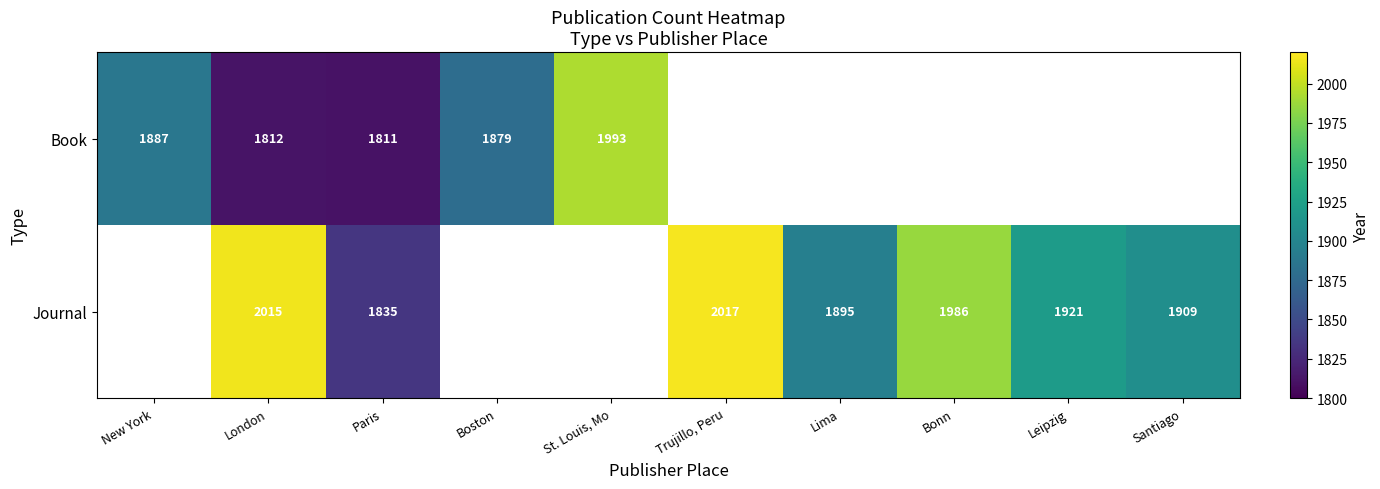

At which category is the sum across all series the highest?

London